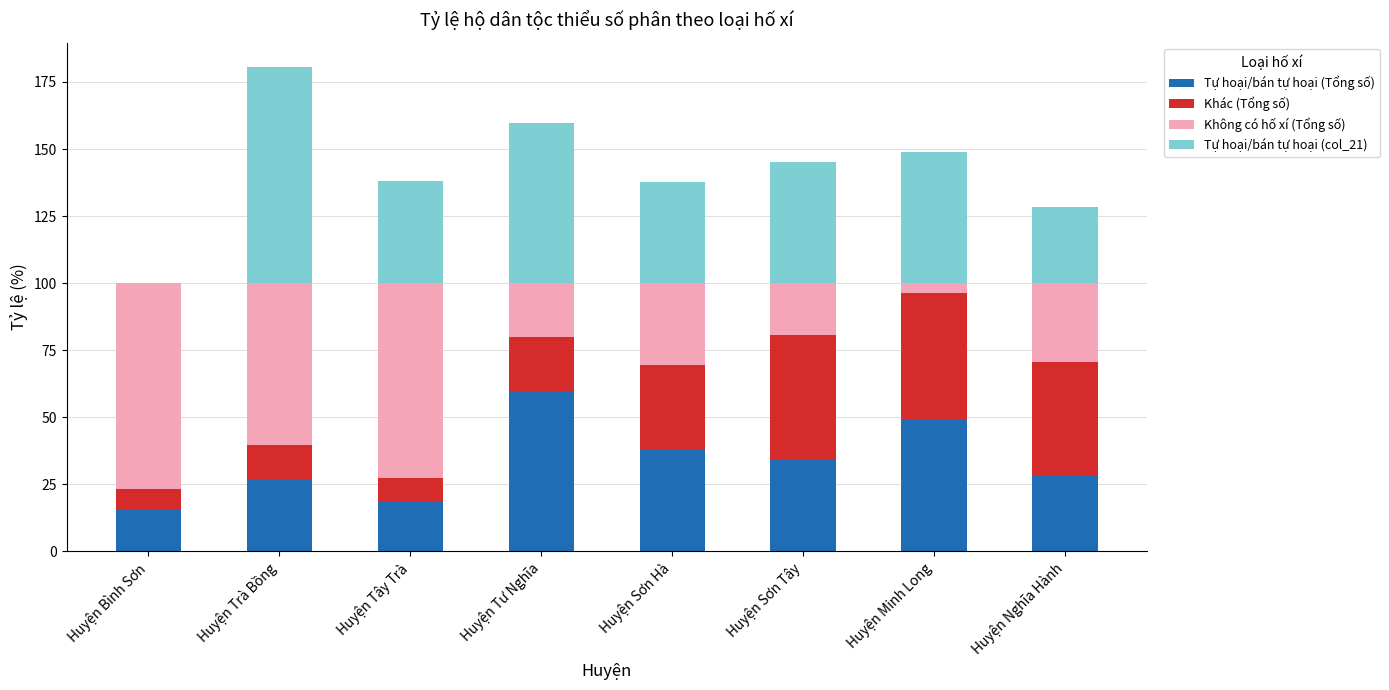

What is the maximum value for Tự hoại/bán tự hoại (Tổng số)?

59.7